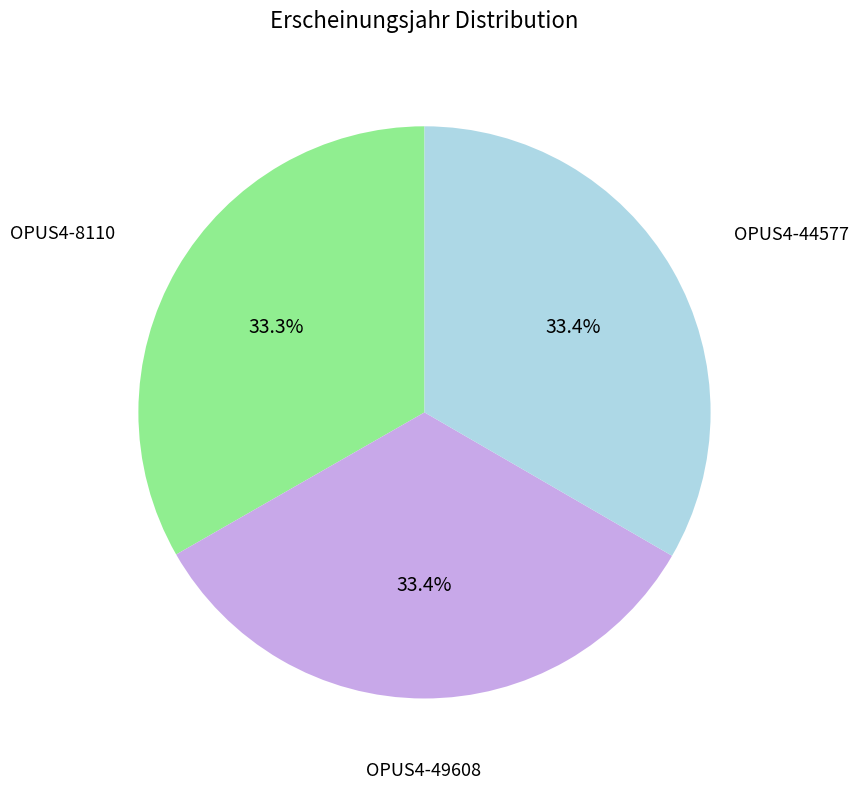

Does any single category account for the majority?

No